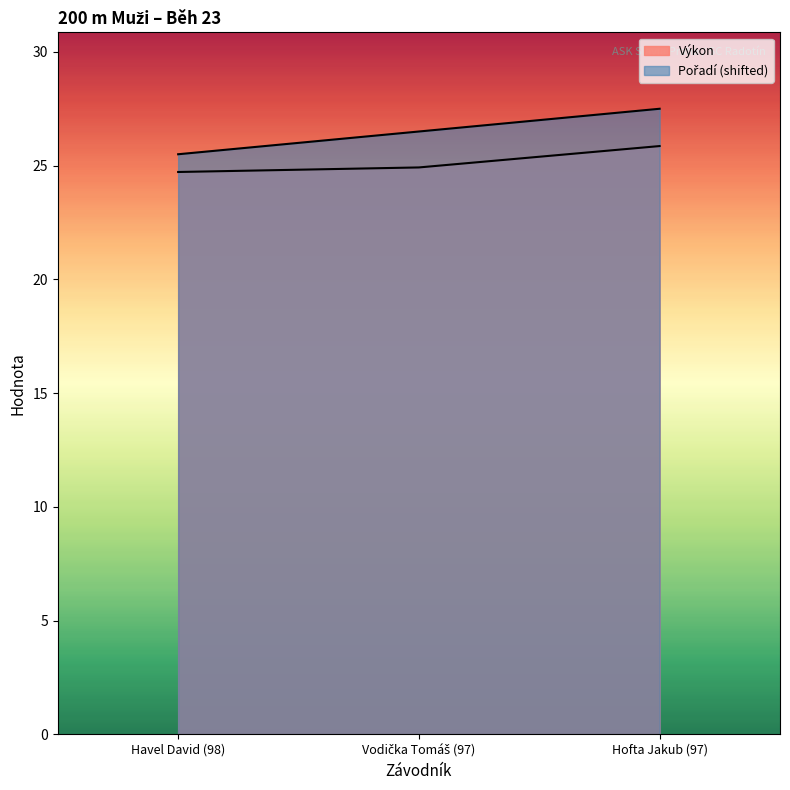

Does the chart display data point markers on the line(s)?

No